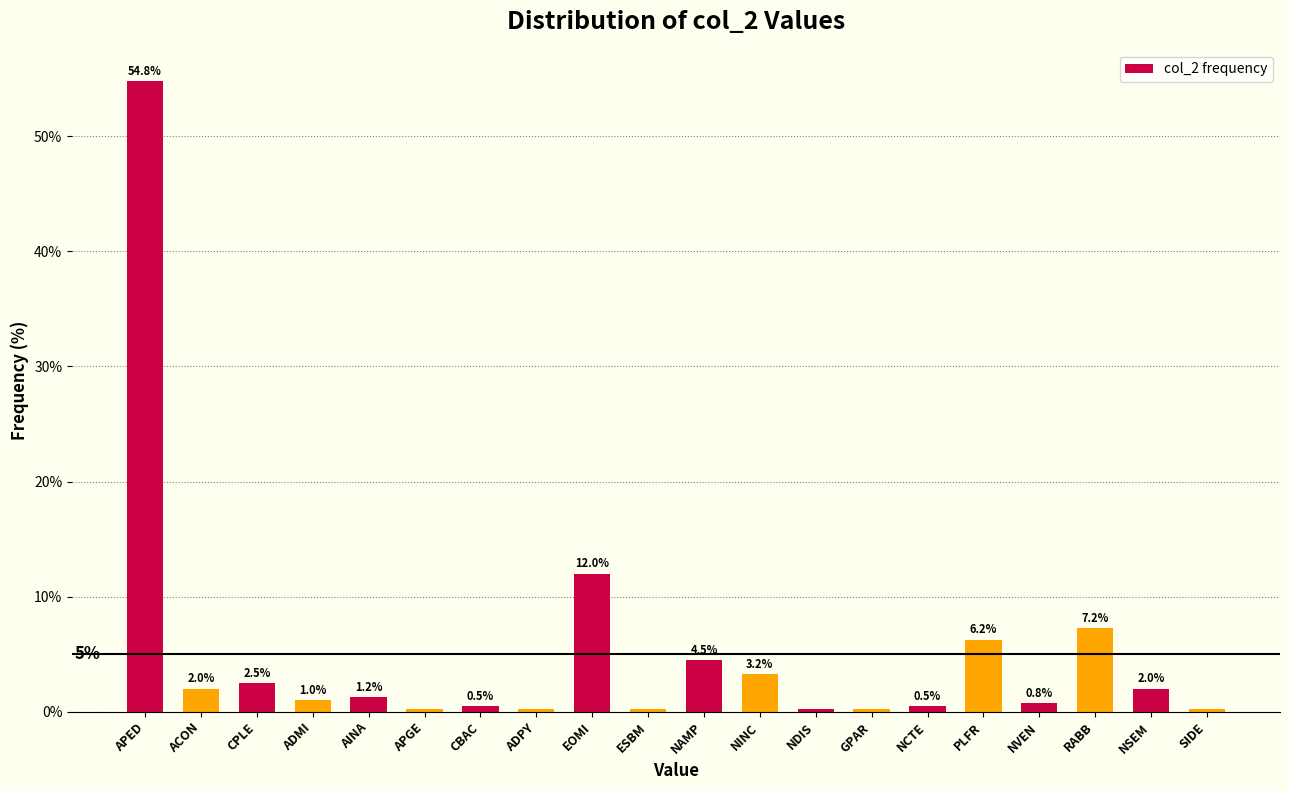

Between ADPY and ADMI, which is larger?

ADMI